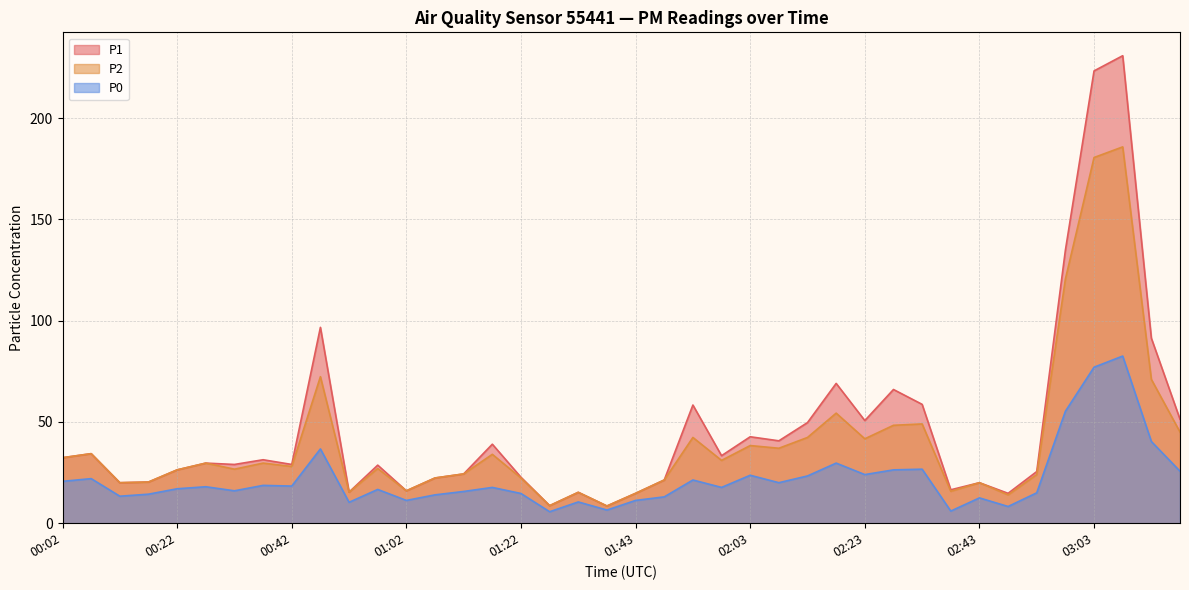

At which category does P2 reach its first local valley?

00:12